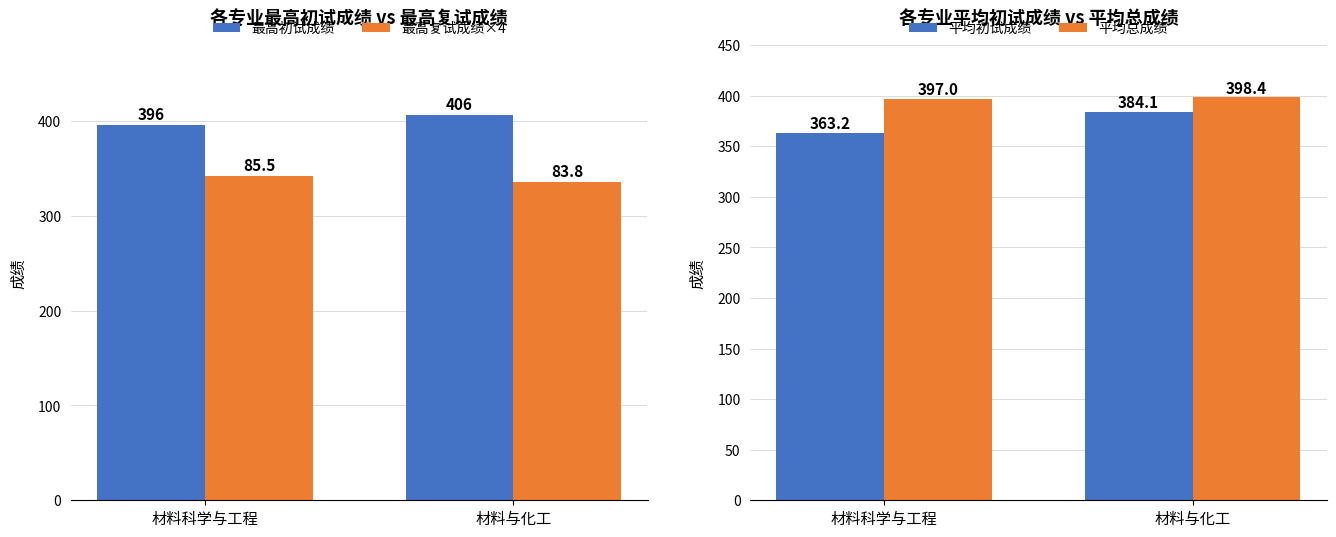

Reading right to left, list all the values displayed in this chart.

最高初试成绩: 材料与化工=406.0	材料科学与工程=396.0
最高复试成绩×4: 材料与化工=335.2	材料科学与工程=342.0
平均初试成绩: 材料与化工=384.1	材料科学与工程=363.2
平均总成绩: 材料与化工=398.4	材料科学与工程=397.0